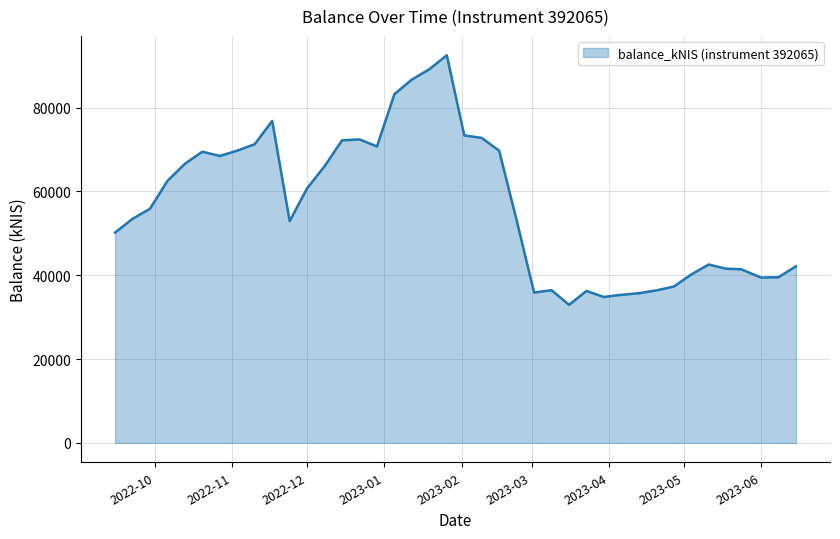

What is the minimum value shown in the chart?

32947.9